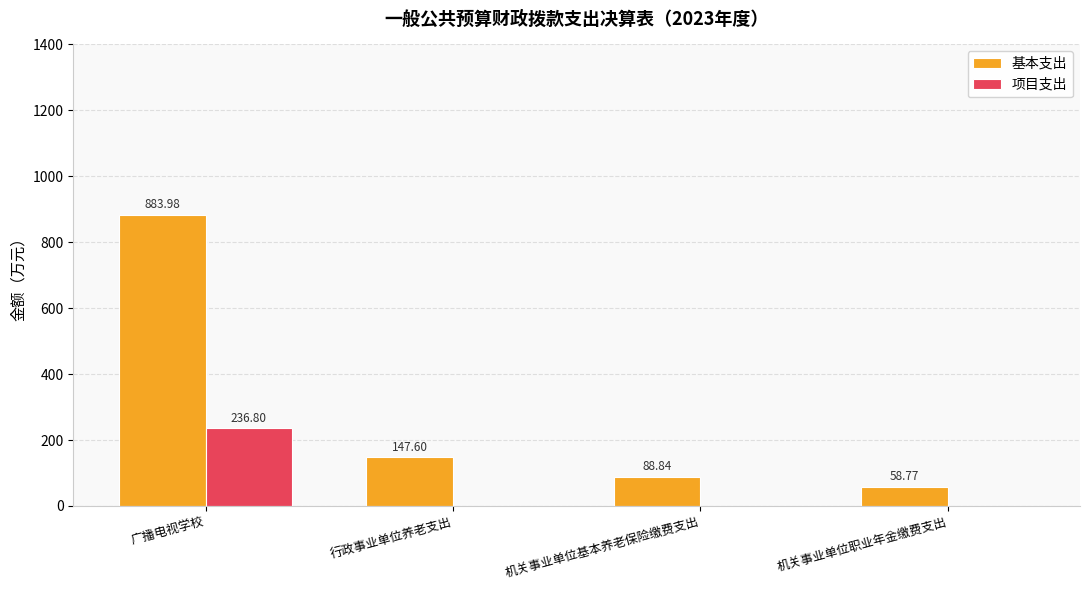

At which label does 基本支出 first exceed 147?

广播电视学校